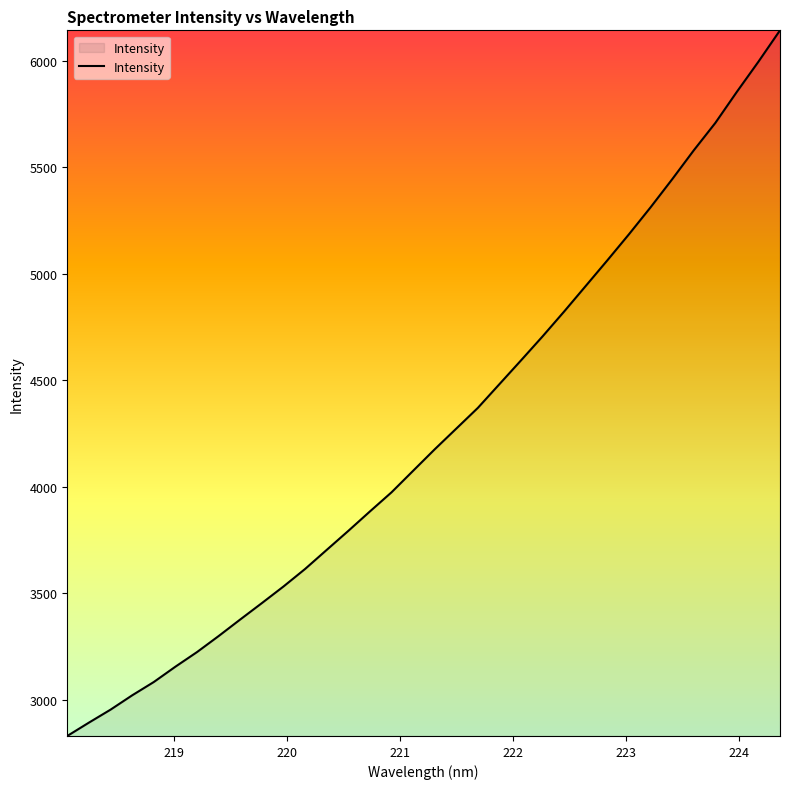

What is the maximum value shown in the chart?

6143.3